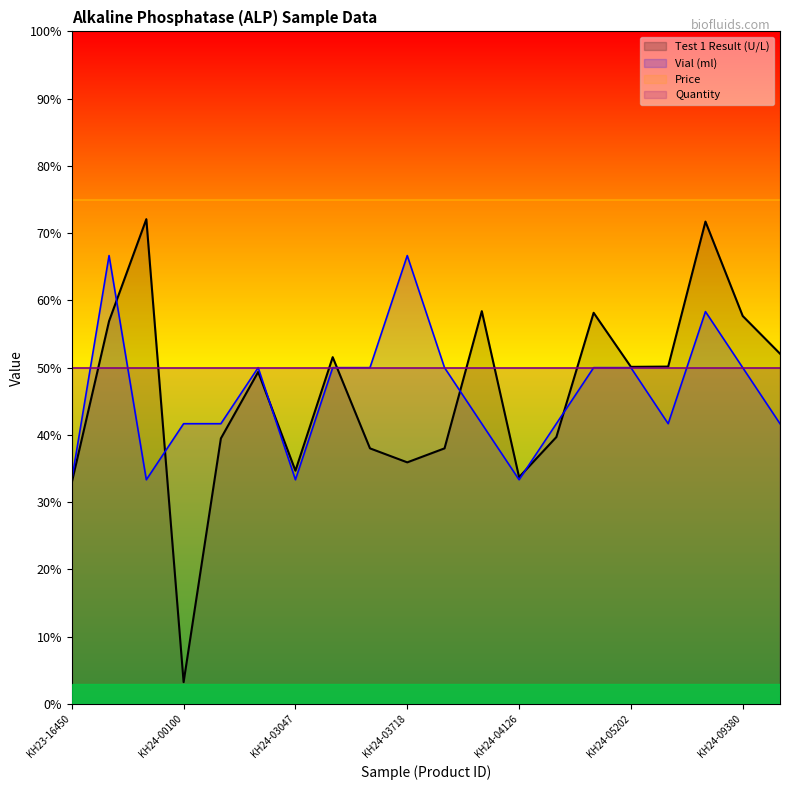

How many interior local valleys does the Test 1 Result (U/L) series have?

5